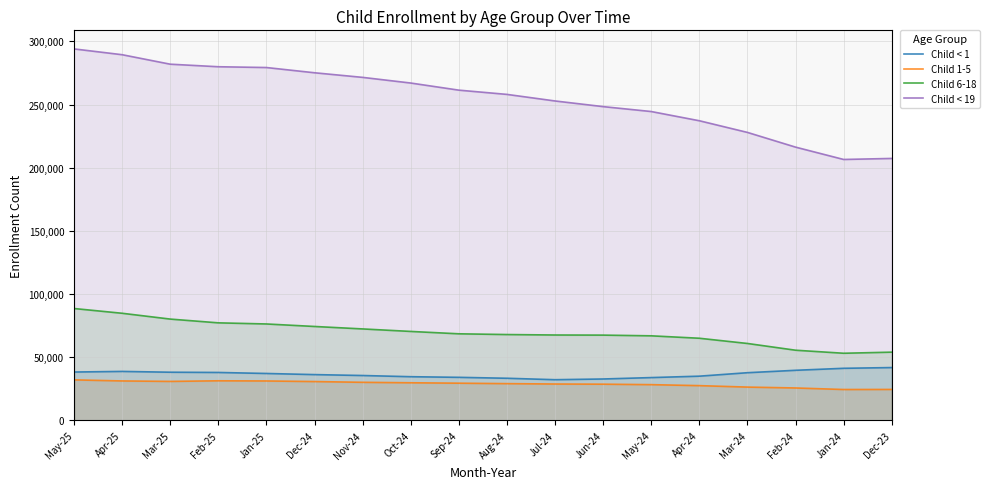

True or false: Child 6-18 and Child 1-5 intersect in this chart.

False